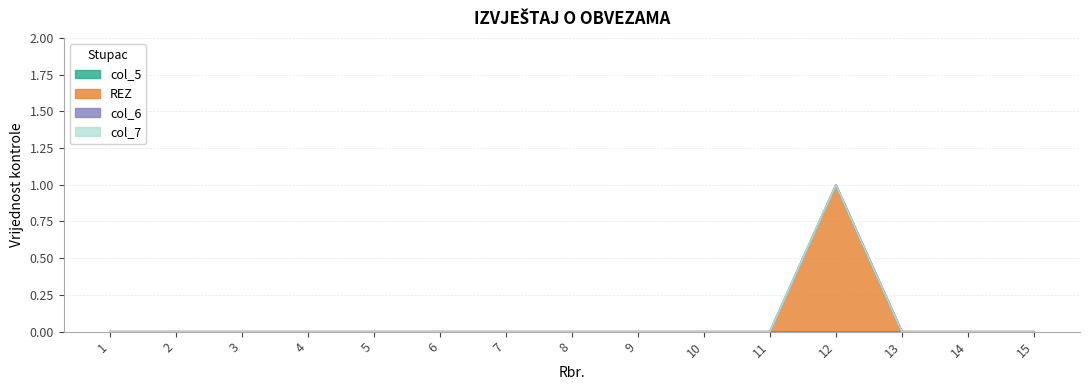

Reading left to right, transcribe all the data shown in this chart.

col_5: 0	0	0	0	0	0	0	0	0	0	0	0	0	0	0
REZ: 0	0	0	0	0	0	0	0	0	0	0	1	0	0	0
col_6: 0	0	0	0	0	0	0	0	0	0	0	0	0	0	0
col_7: 0	0	0	0	0	0	0	0	0	0	0	0	0	0	0